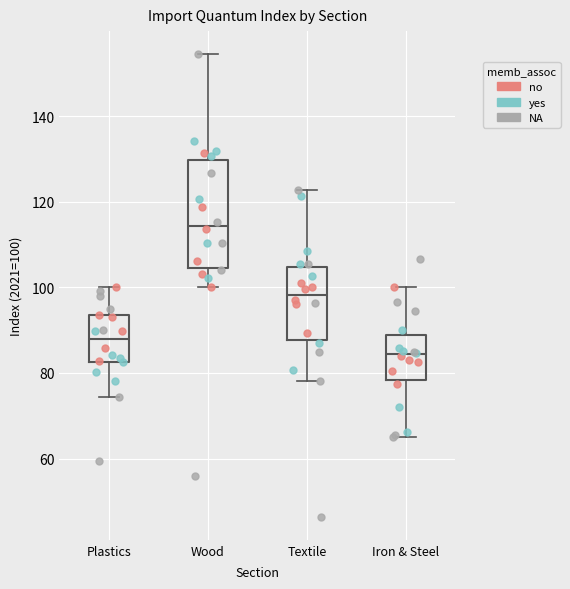

Where does the upper whisker of the box for Plastics end on the y-axis? The values are not printed on the chart, so give them approximately, as read against the axis.

100